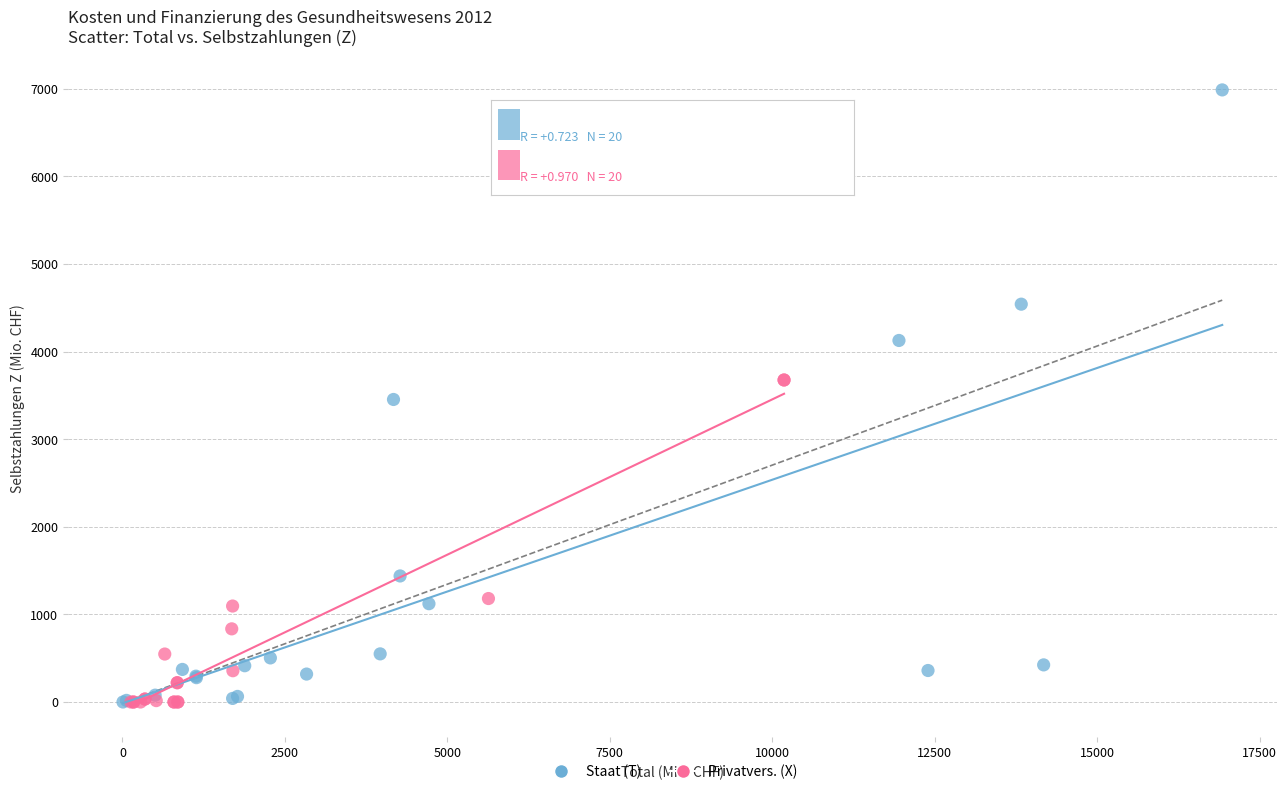

Which series has the largest Y range (max minus min)?

Staat (T)